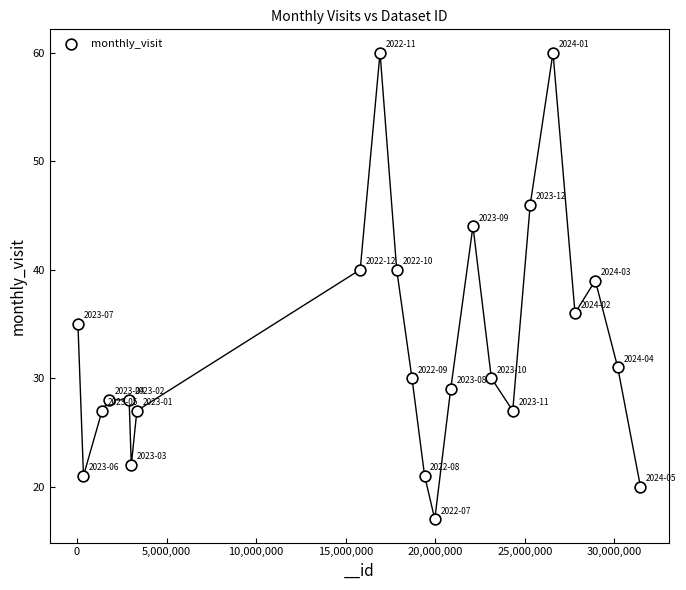

What is the range of Y values (max minus min)?

43